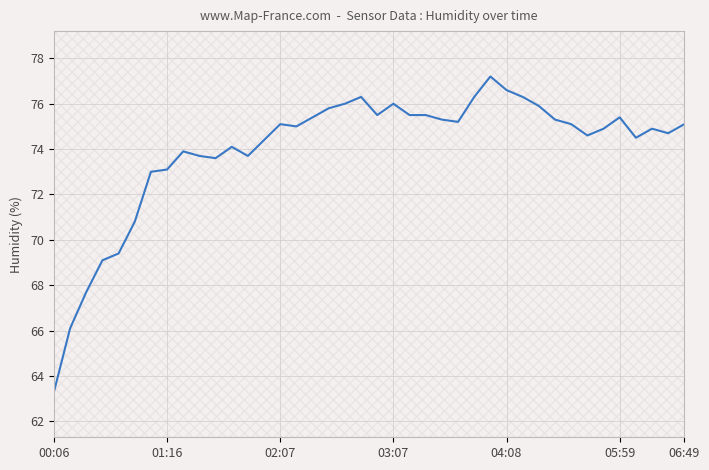

What is the label of the 30th point from the right?

10